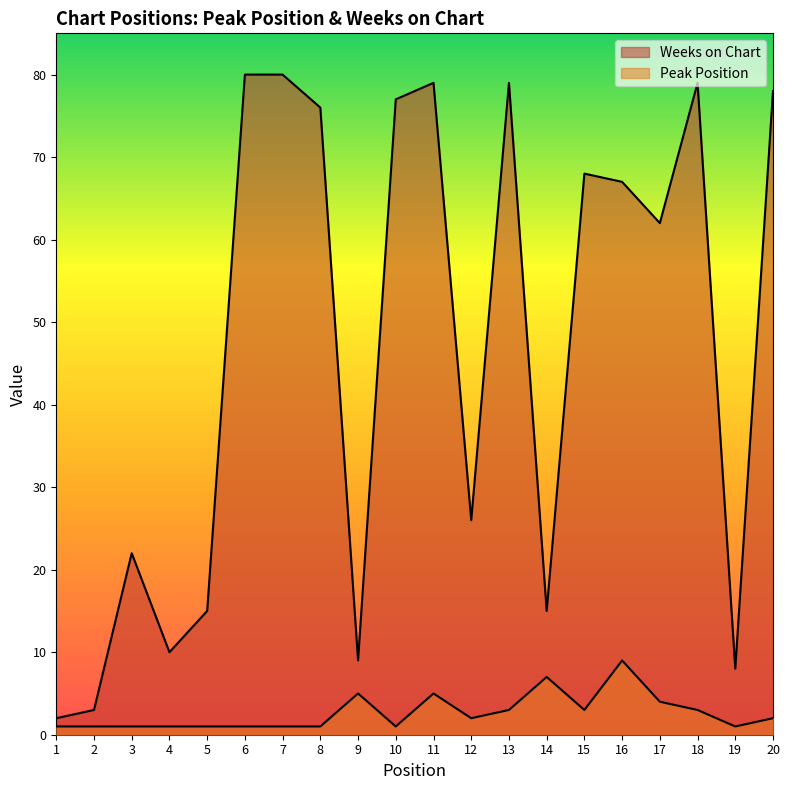

What is the sum of the Peak Position values at 4 and 7?

2